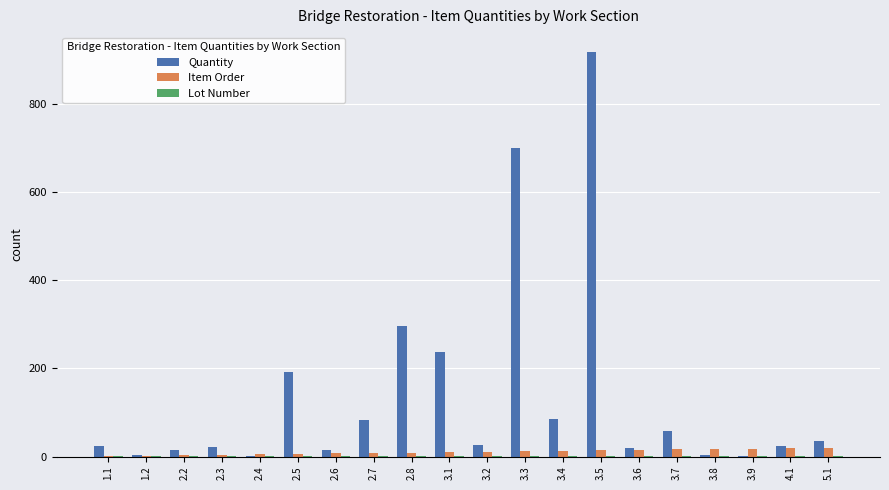

Between 1.2 and 3.5, which series saw the biggest shift?

Quantity